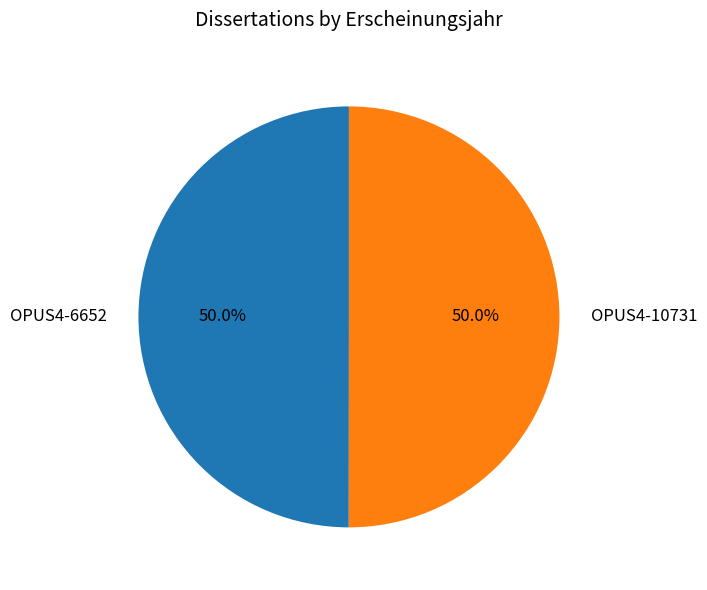

Approximately how many times larger is the value at OPUS4-10731 compared to OPUS4-6652?

1.0